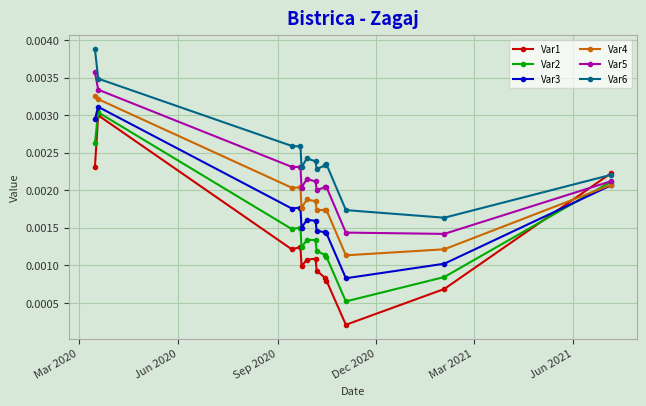

Does the chart have visible grid lines?

Yes